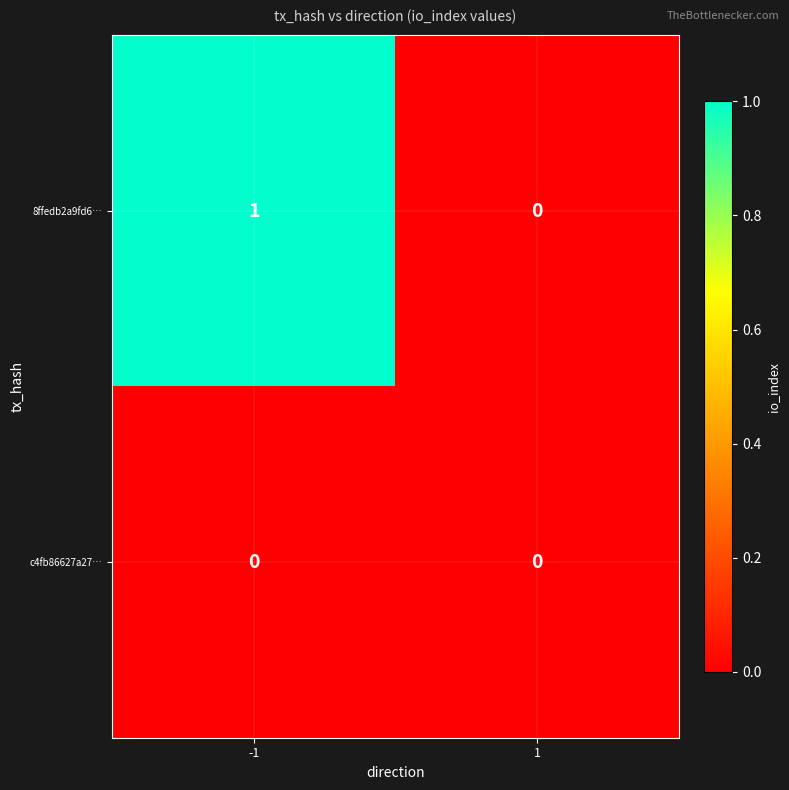

Which series has the largest total across all categories?

8ffedb2a9fd6…